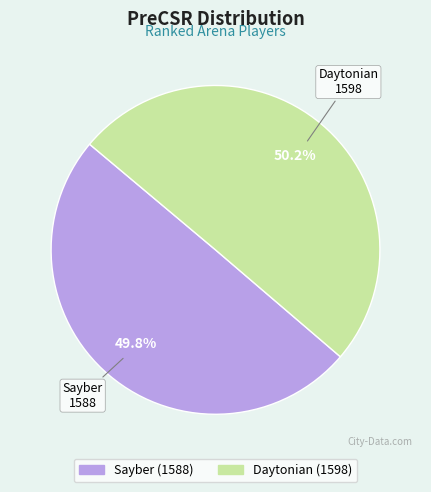

What is the ratio of the value at Daytonian to the value at Sayber?

1.0